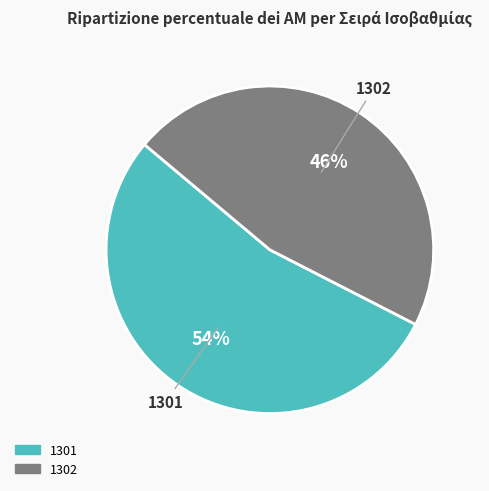

To the nearest percent, what percentage of the pie is 1301?

54%